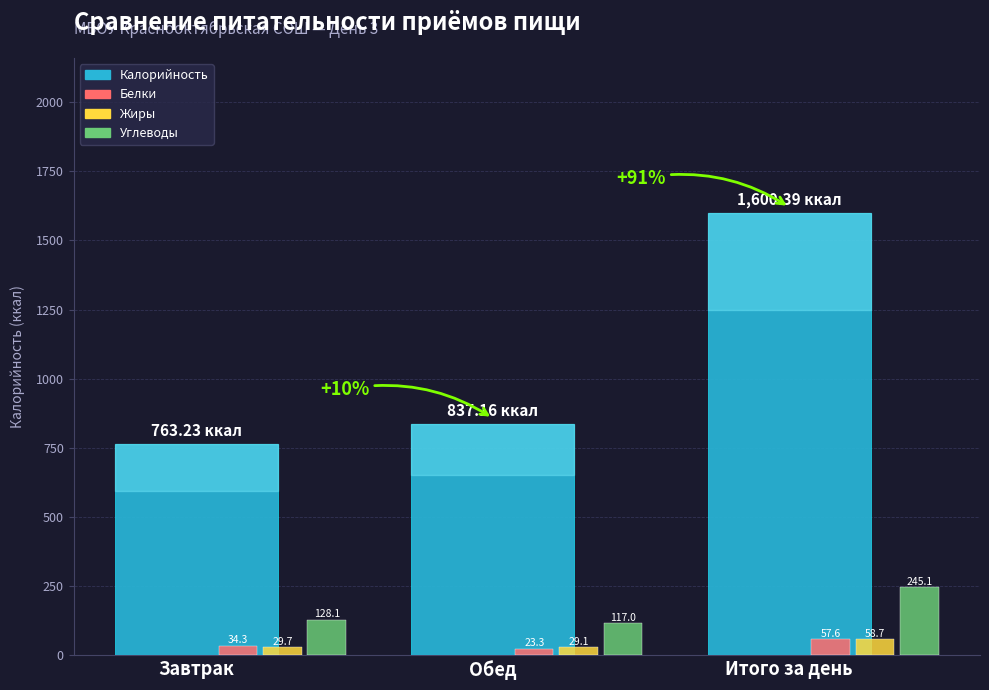

Rank the series at Итого за день from highest to lowest value.

Калорийность, Углеводы, Жиры, Белки